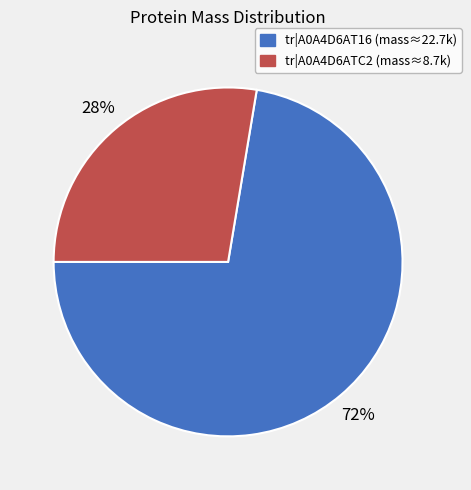

To the nearest percent, what is the average slice percentage?

50%